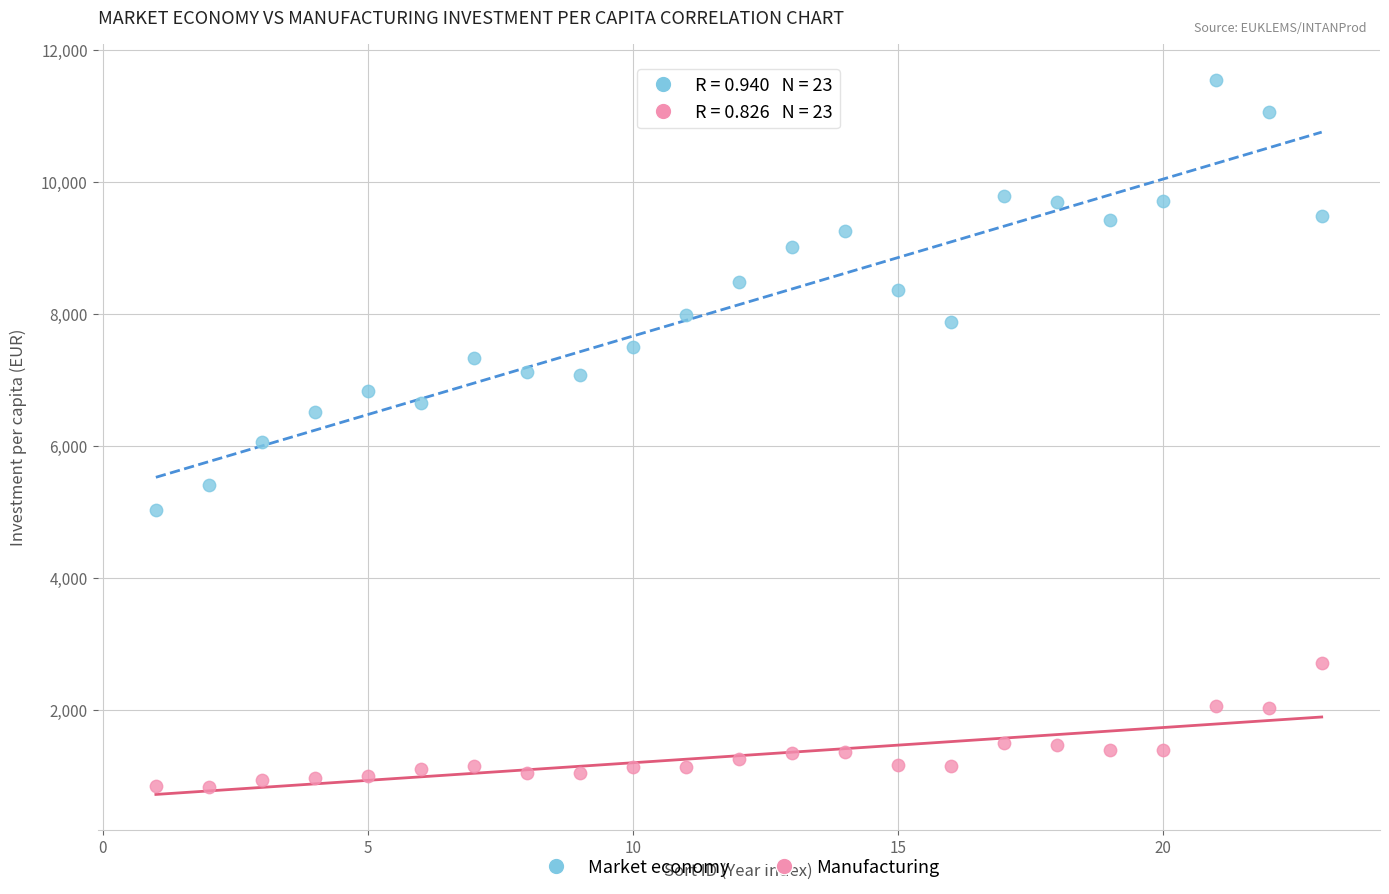

Which series has the widest spread of Y values?

Market economy